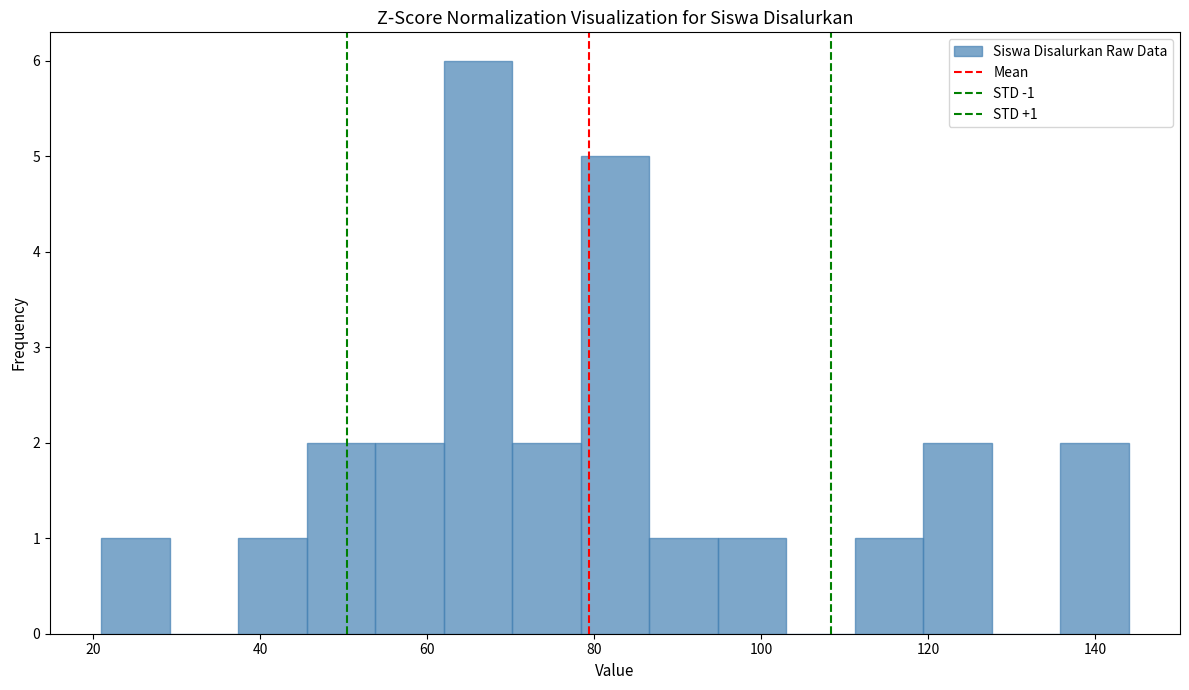

Over which range of the x-axis is the bar tallest?

62.0 to 70.2